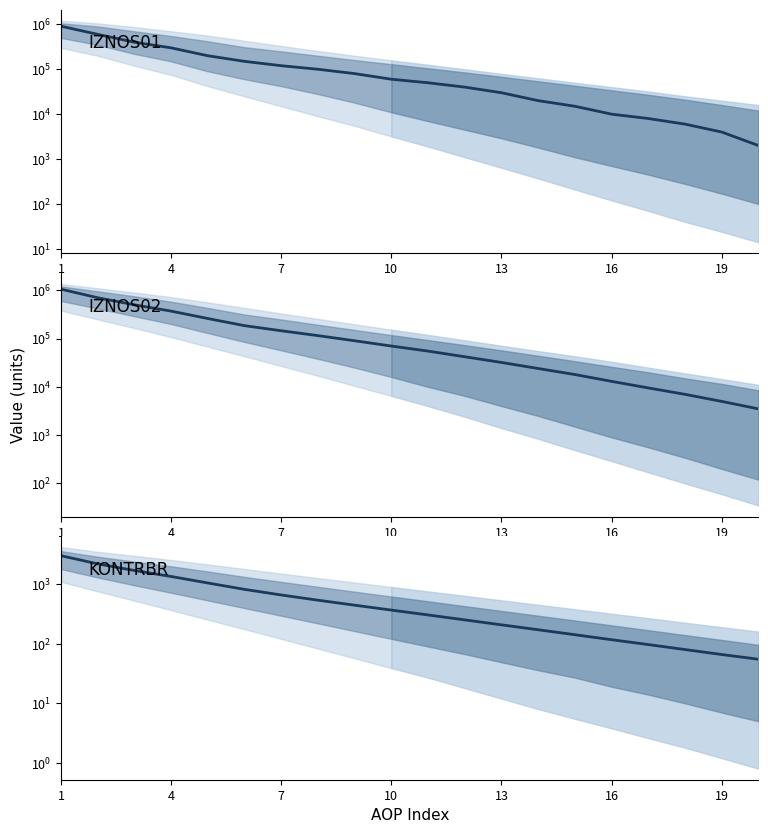

How many values in the IZNOS02 series exceed 70000?

9